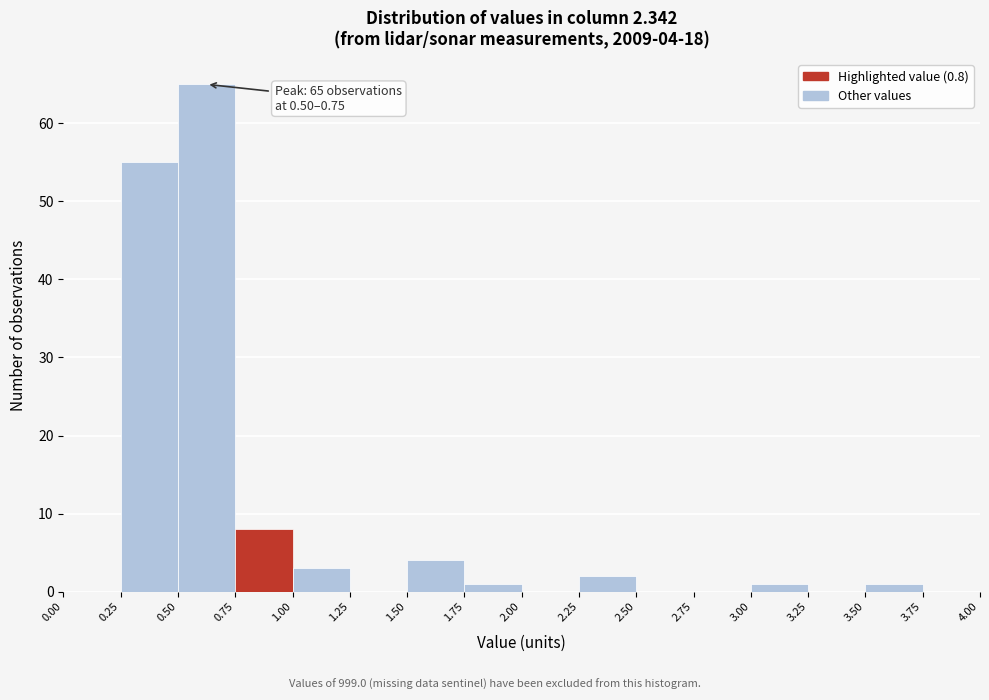

Which range on the x-axis has the tallest bar?

0.50 to 0.75